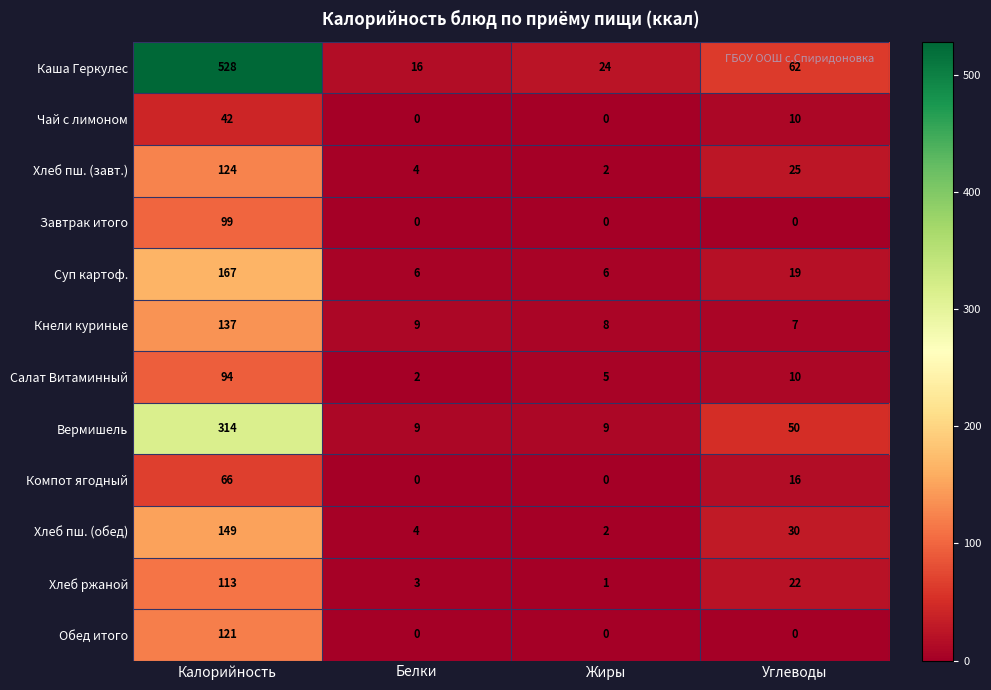

Is it true that Кнели куриные equals 137 at Калорийность?

True